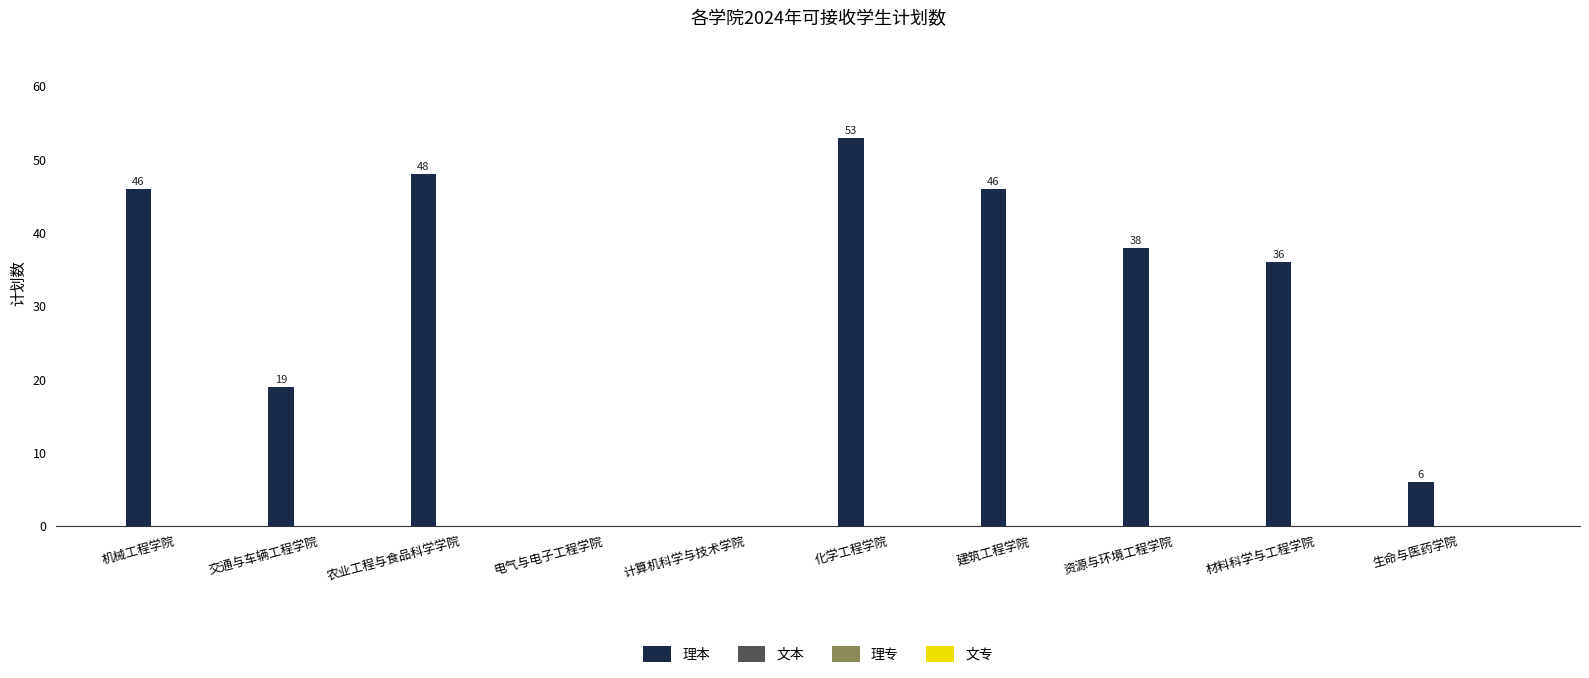

What is the maximum value shown in the chart?

53